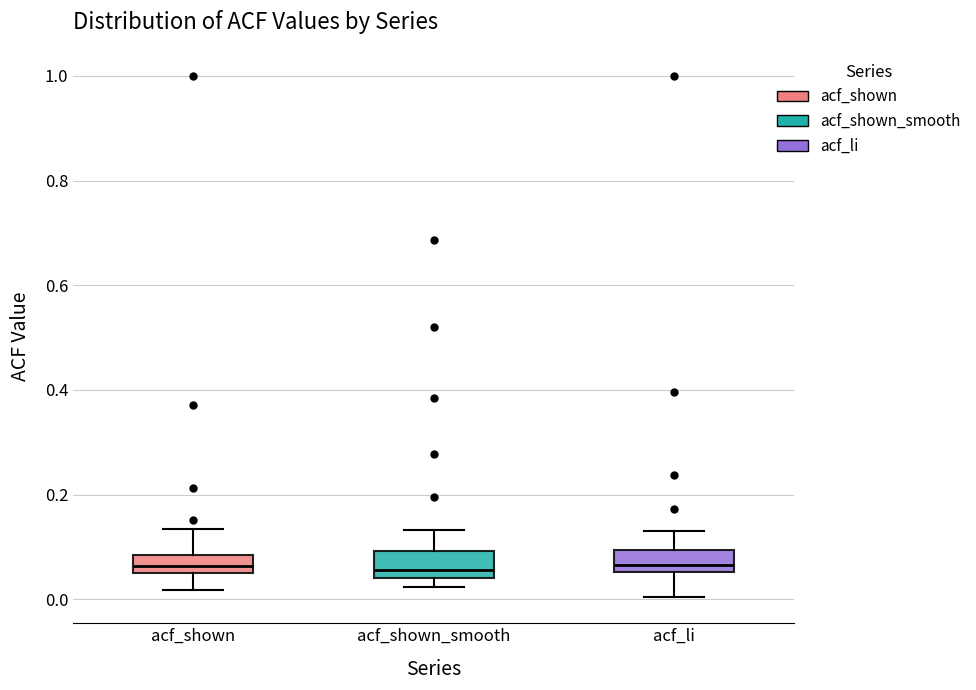

Reading left to right, read every box against the y-axis: the position of its median line, the range the box covers, and the ends of its whiskers. The values are not printed on the chart, so give them approximately, as read against the axis.

acf_shown: median 0.06, box 0.04 to 0.08, whiskers 0.02 to 0.14
acf_shown_smooth: median 0.06, box 0.04 to 0.10, whiskers 0.02 to 0.14
acf_li: median 0.06 (just above the box's lower edge), box 0.06 to 0.10, whiskers 0.00 to 0.14